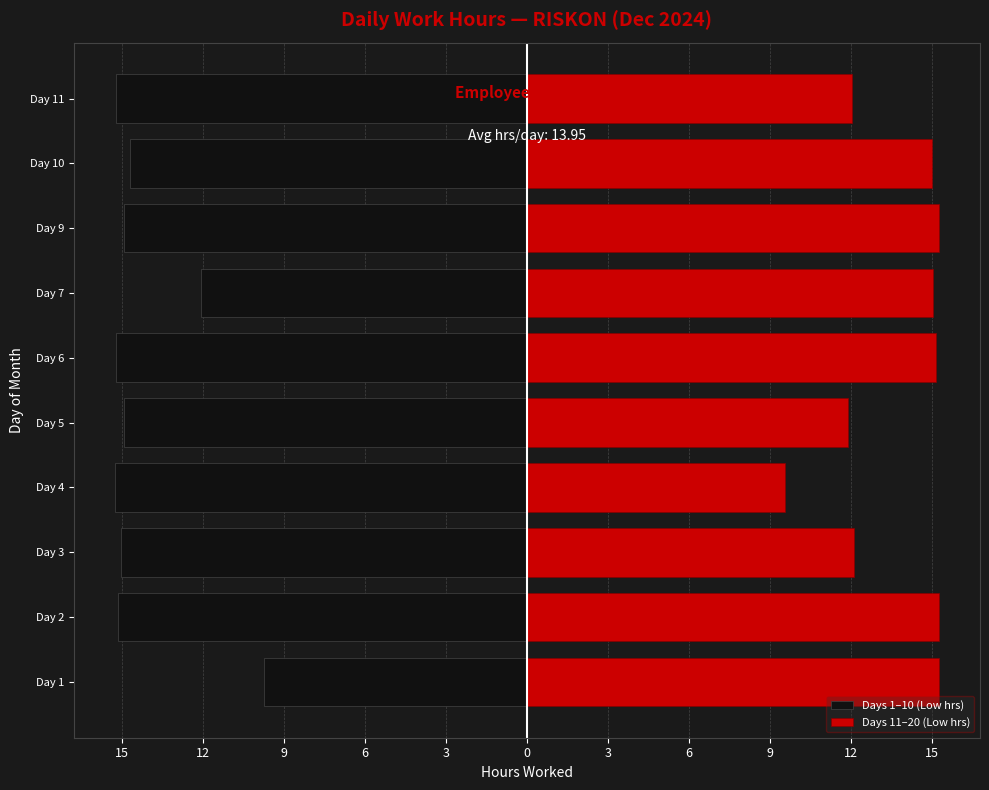

What is the difference between the maximum and second lowest values in the Days 1–10 (Low hrs) series?

5.5